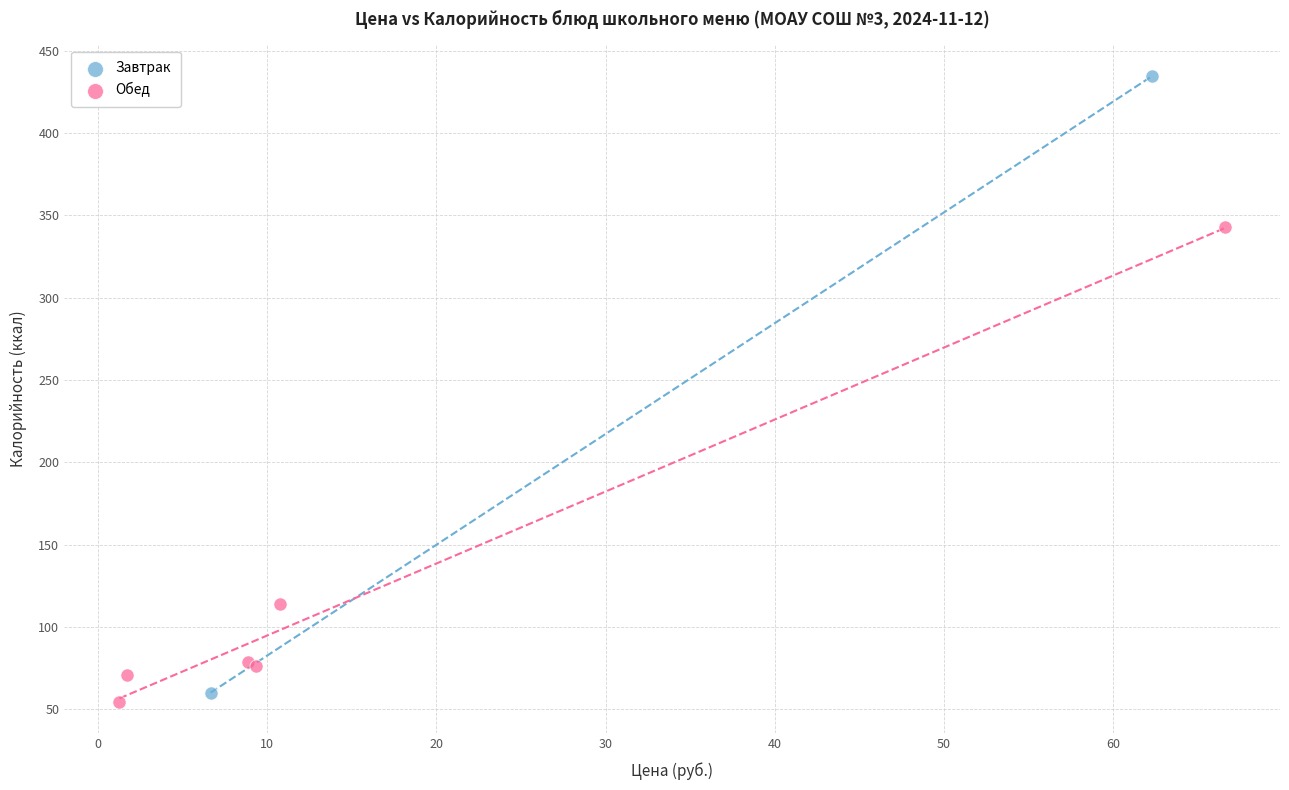

What are all the series names shown in the legend?

Завтрак, Обед